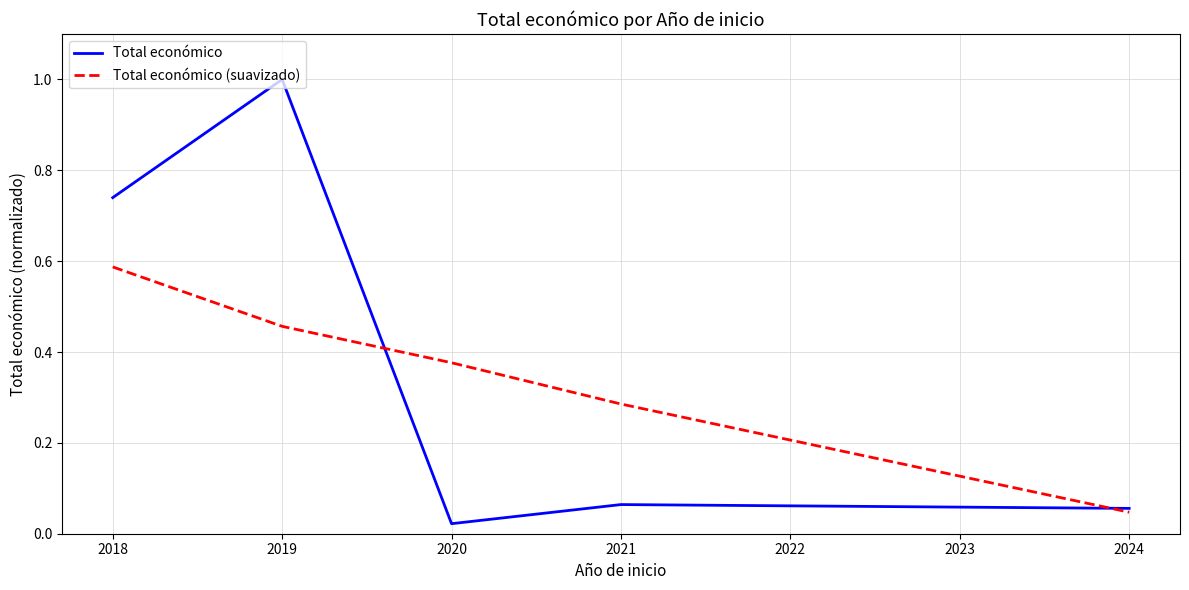

Is the value of Total económico (suavizado) at 2019 greater than the value of Total económico at 2018?

No